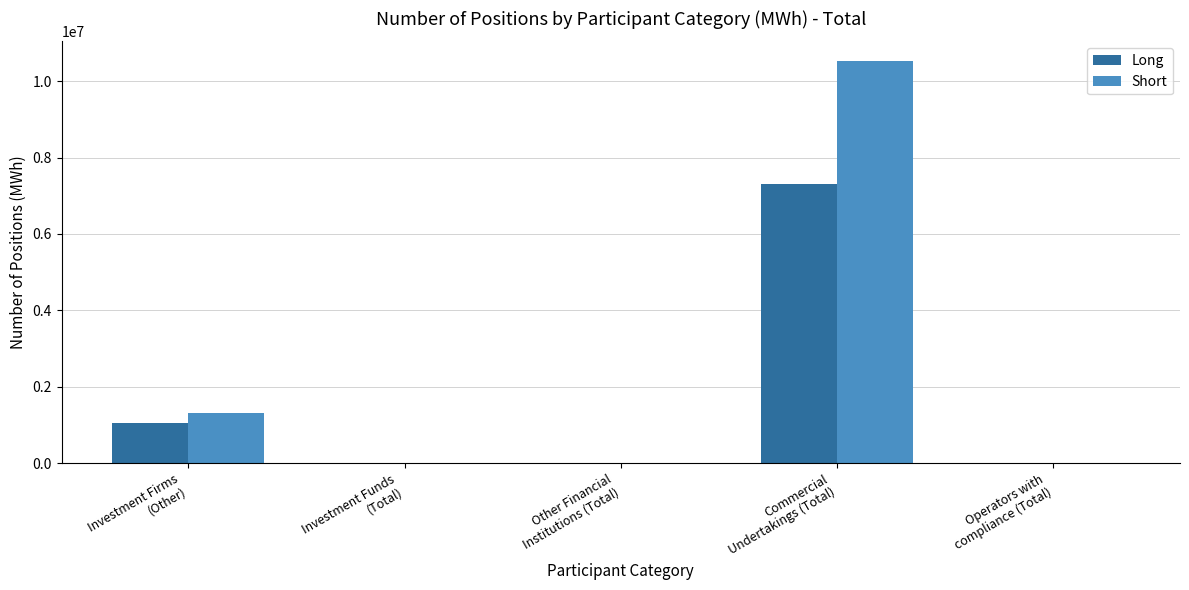

Reading right to left, what are all the values shown in this chart?

Long: 0	7312344	0	0	1054512
Short: 0	10518048	0	0	1310328